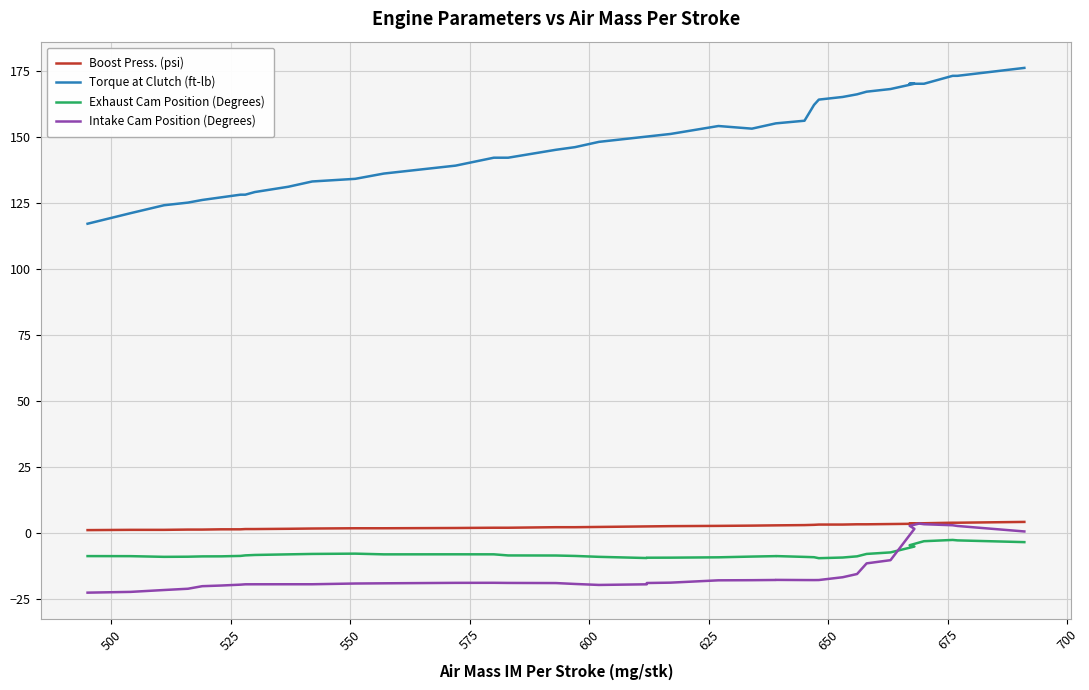

What is the average value of the Torque at Clutch (ft-lb) series?

148.5